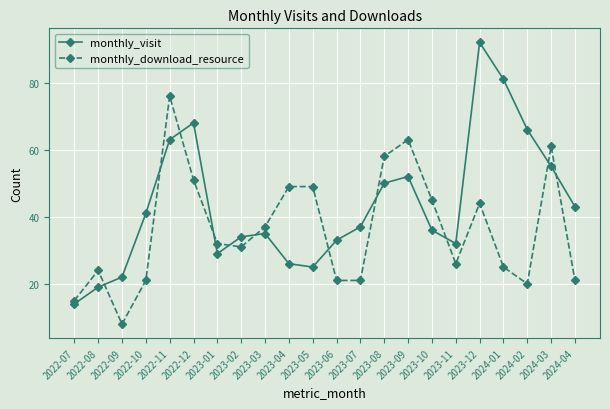

Is it true that monthly_visit equals 17 at 2023-01?

False